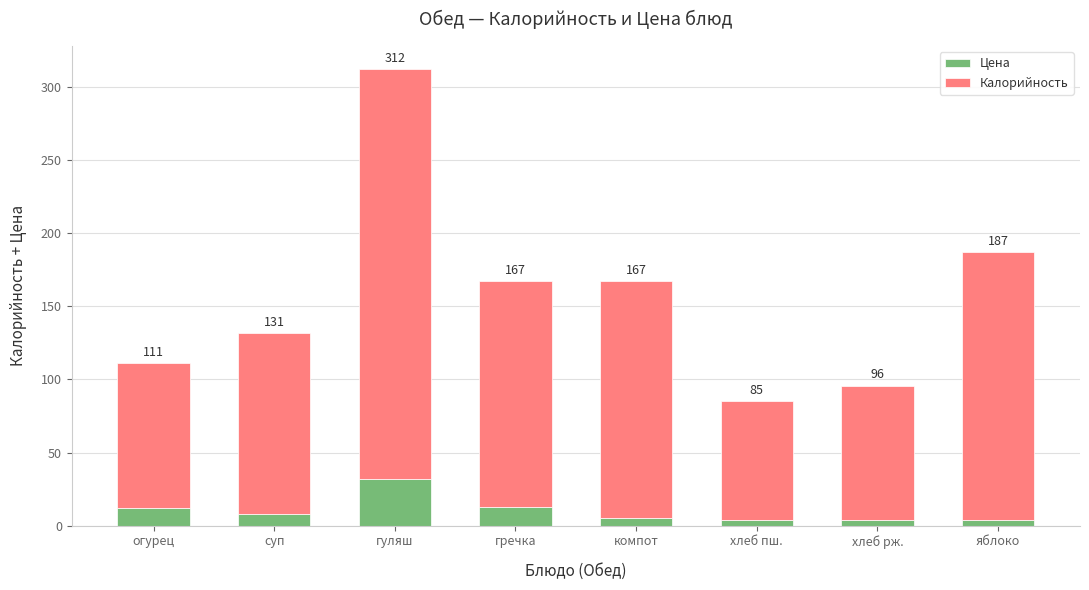

What position from the left is суп?

2